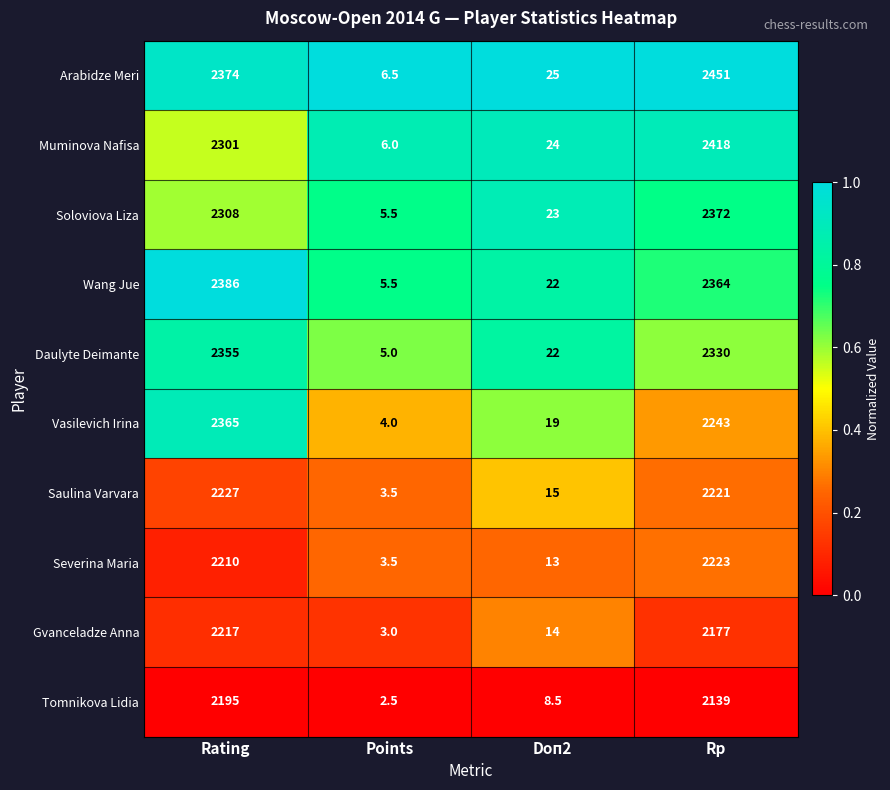

What is the difference between the maximum and minimum values in the Saulina Varvara series?

2223.5